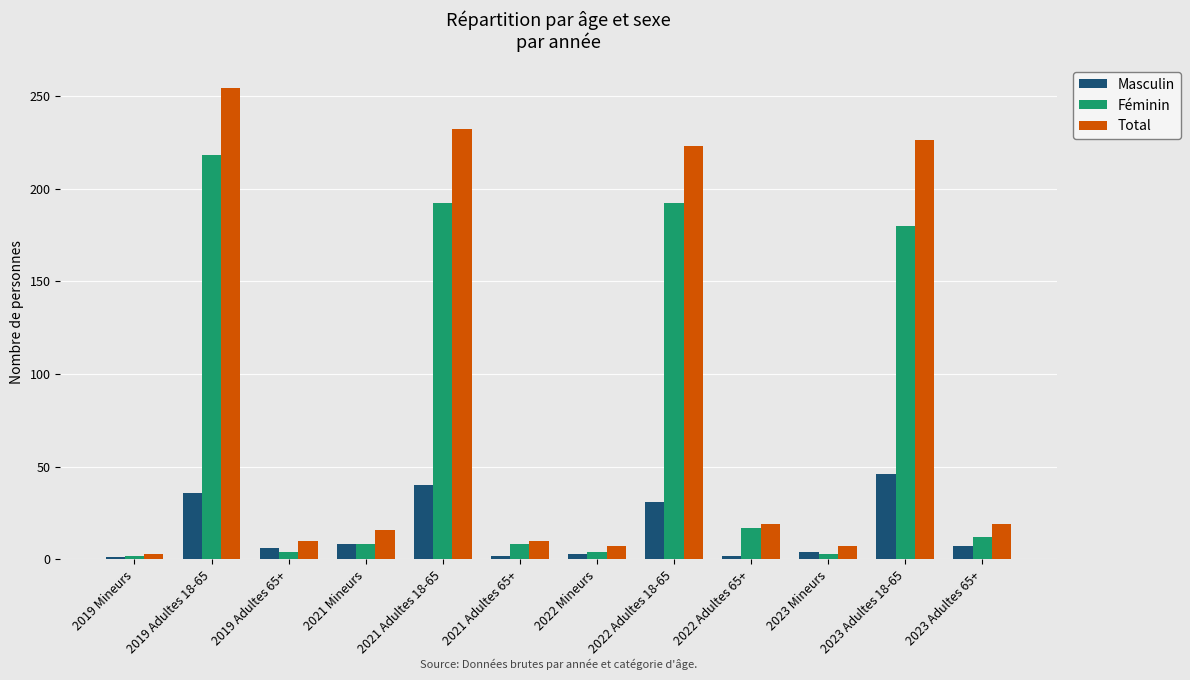

Are the bars grouped side by side (vs. stacked)?

Yes